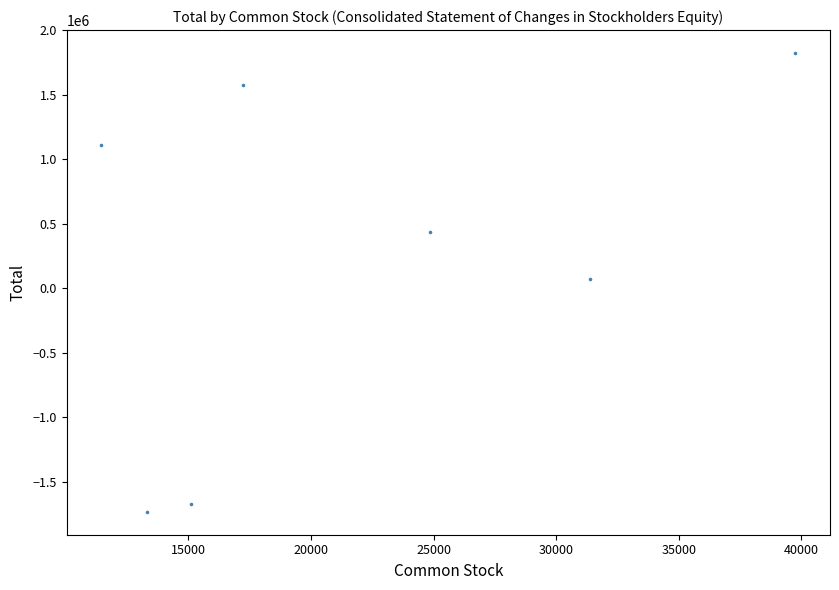

What is the range of Y values (max minus min)?

3556669